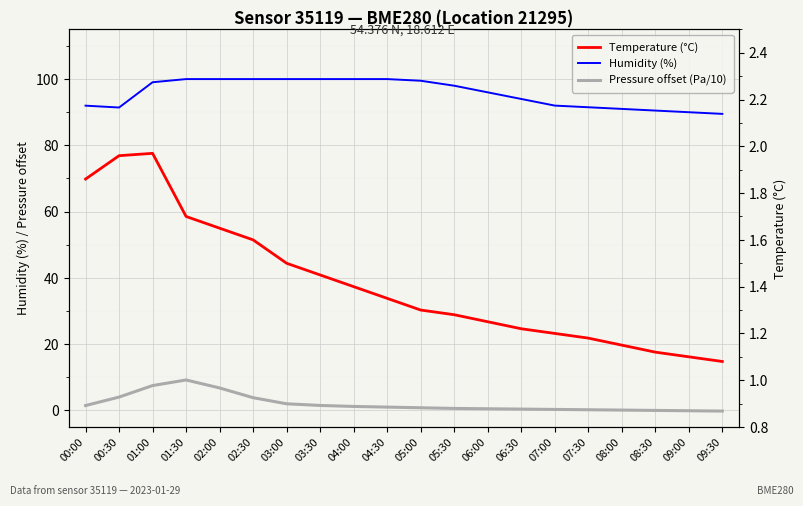

What is the value of the Pressure offset (Pa/10) point at the 2nd from the left?

4.0